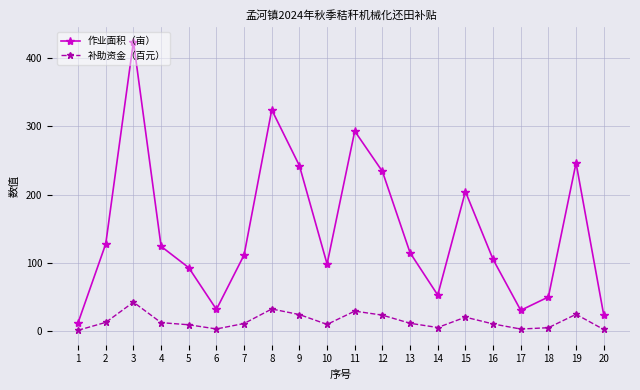

What is the highest value of the 补助资金（百元） series?

42.4